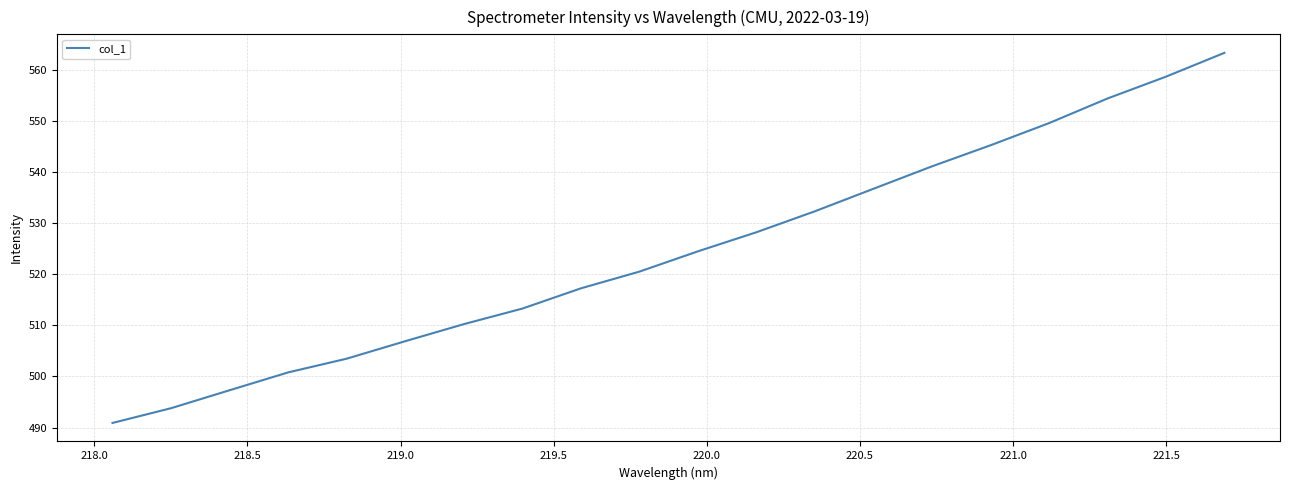

How many series are shown in this chart?

1